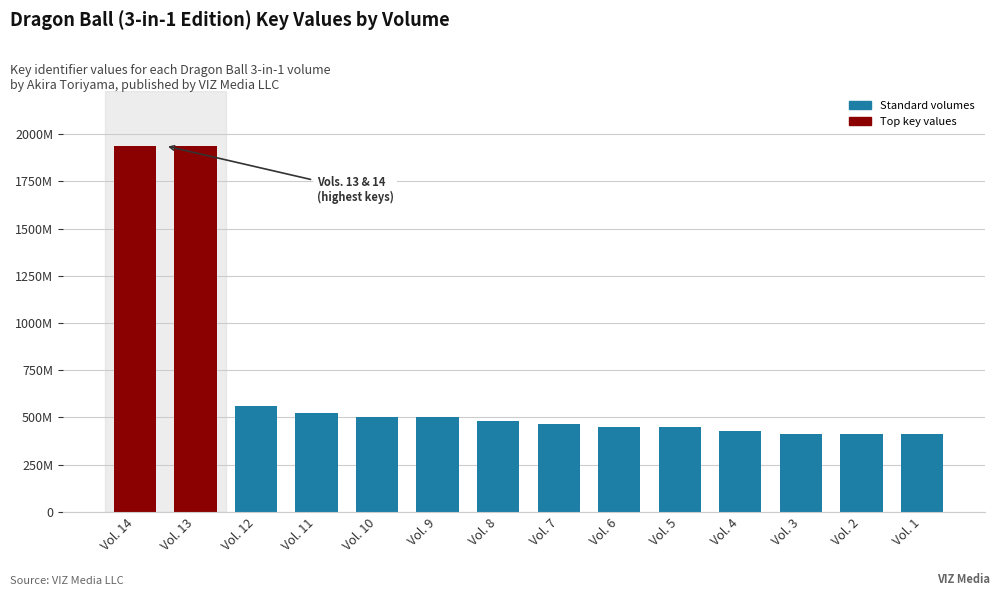

What is the approximate value at Vol. 13, to the nearest 50?

1938061700